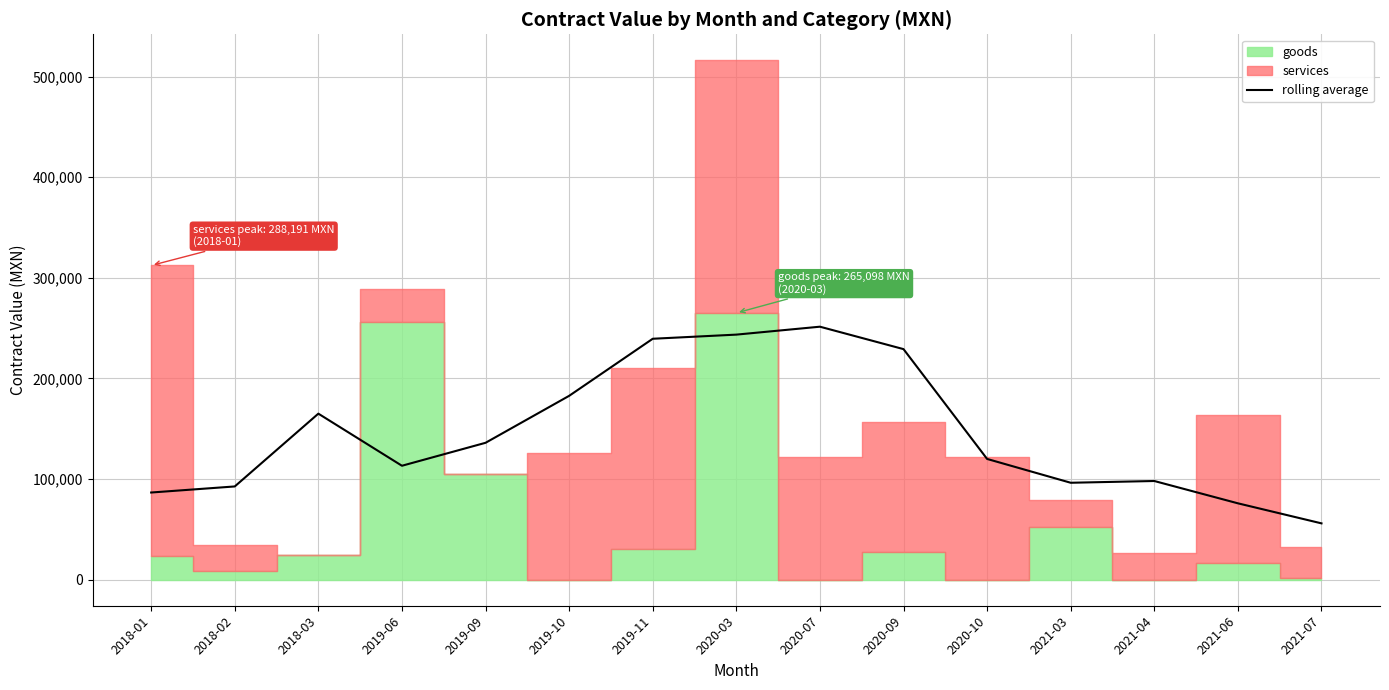

List the labels in order of value, largest first.

2020-07, 2020-03, 2019-11, 2020-09, 2019-10, 2018-03, 2019-09, 2020-10, 2019-06, 2021-04, 2021-03, 2018-02, 2018-01, 2021-06, 2021-07